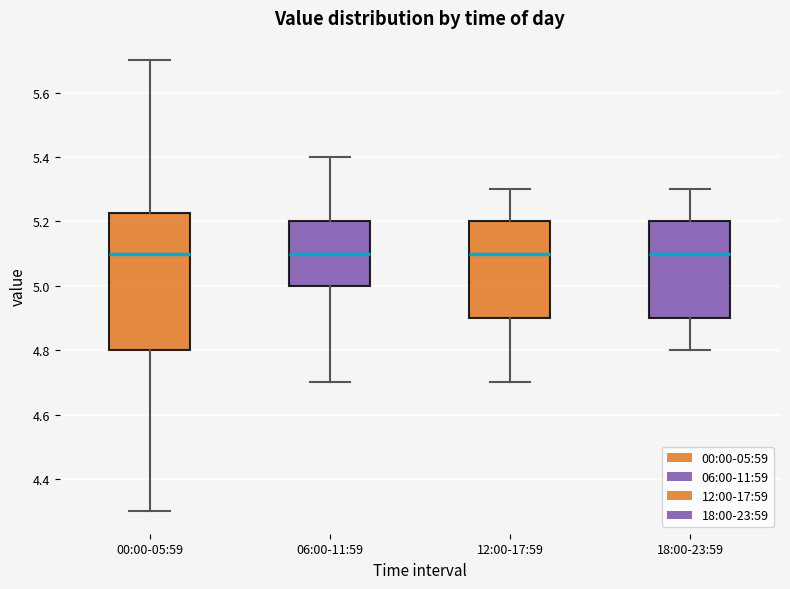

Where is the lower edge of the box for 12:00-17:59 on the y-axis? The values are not printed on the chart, so give them approximately, as read against the axis.

4.90